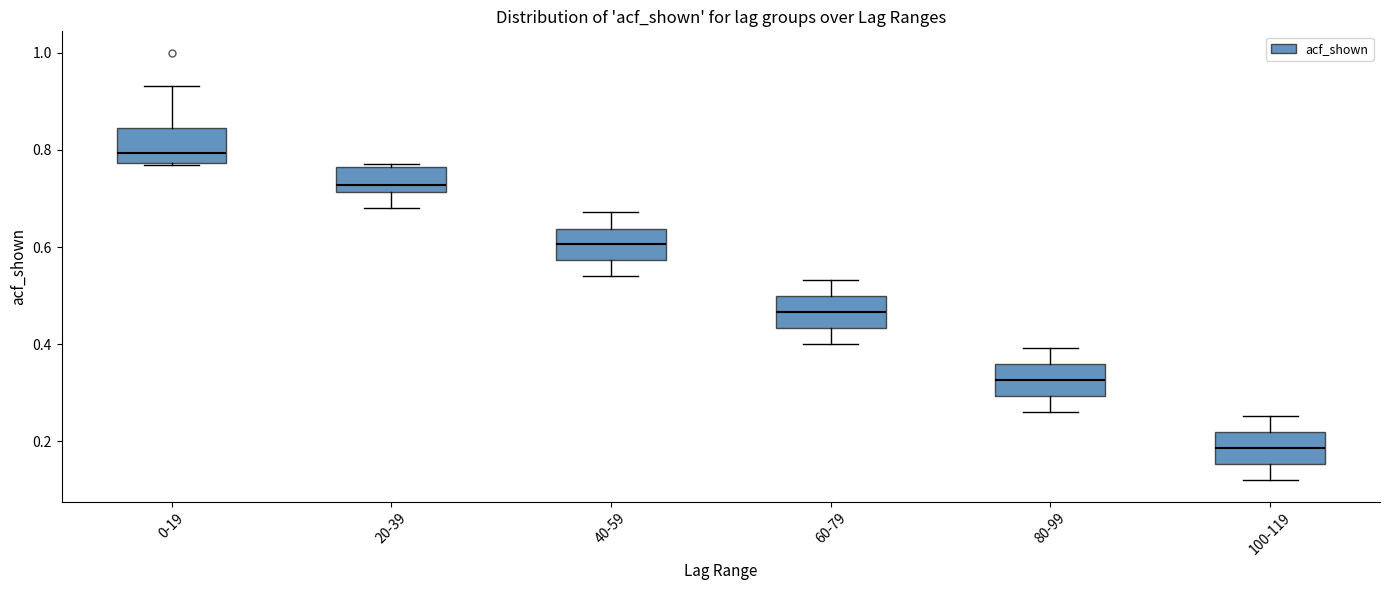

Where is the lower edge of the box for 100-119 on the y-axis? The values are not printed on the chart, so give them approximately, as read against the axis.

0.16